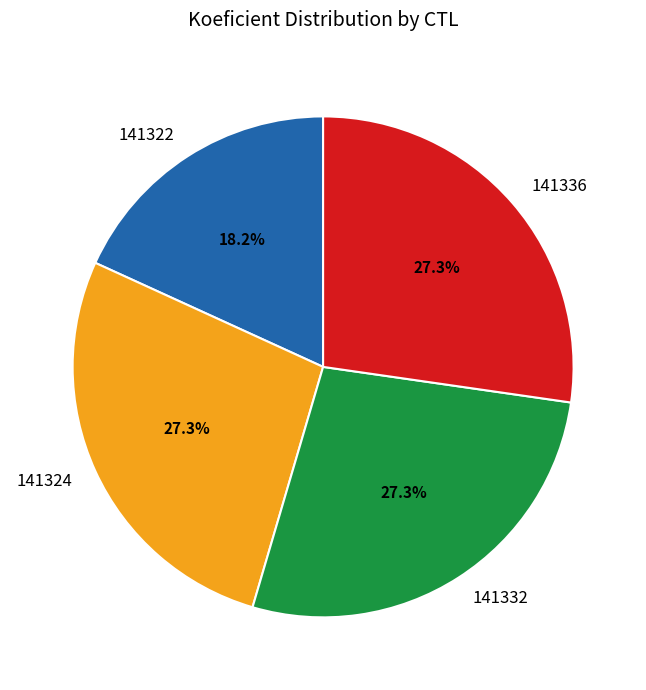

Which slice is the smallest?

141322